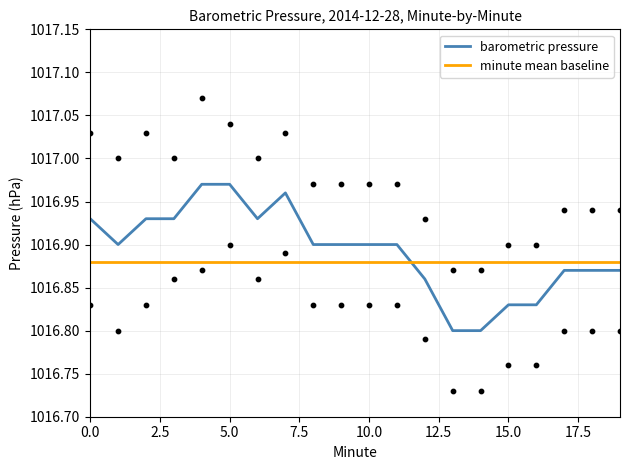

Which series reaches the maximum Y coordinate?

barometric pressure